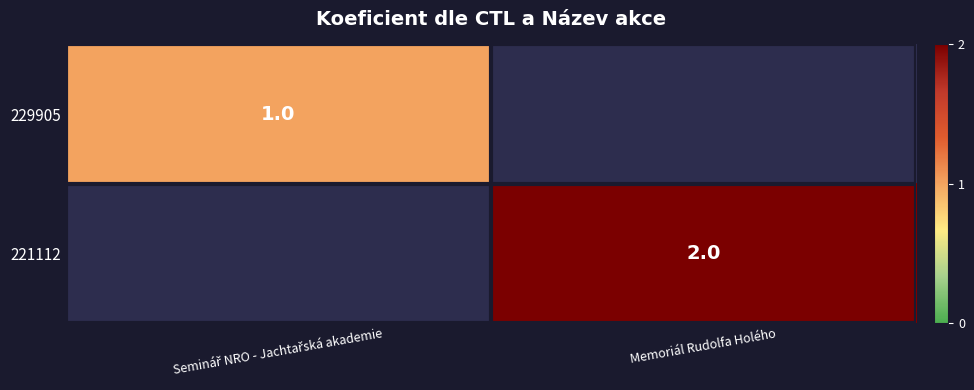

Which category has the highest value across all series?

Memoriál Rudolfa Holého